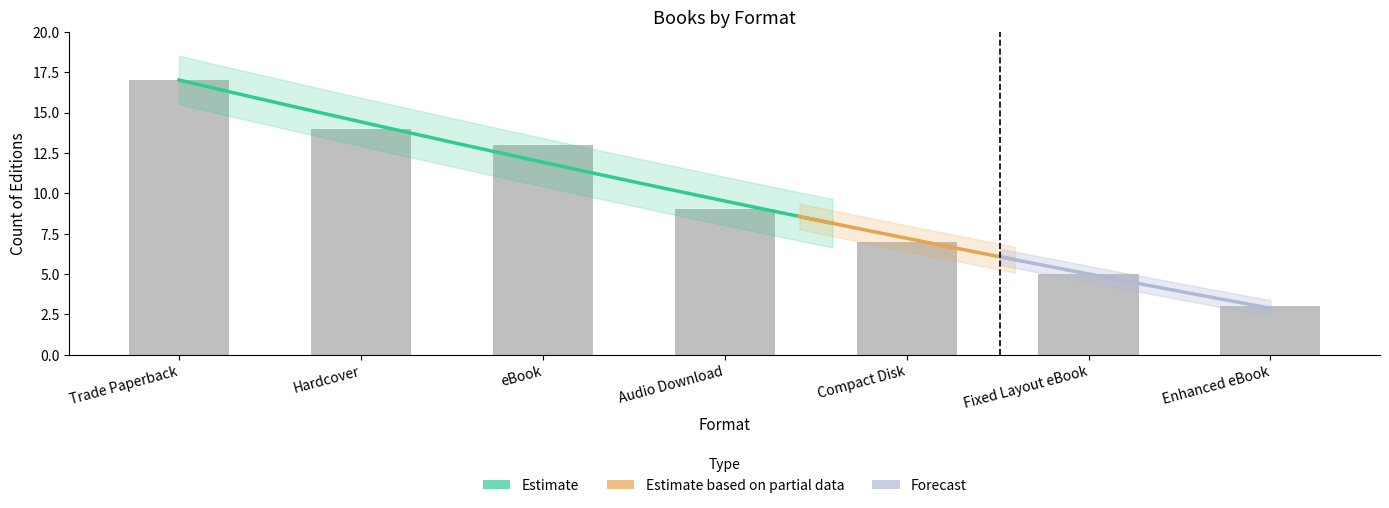

Rank the categories by value from highest to lowest.

Trade Paperback, Hardcover, eBook, Audio Download, Compact Disk, Fixed Layout eBook, Enhanced eBook